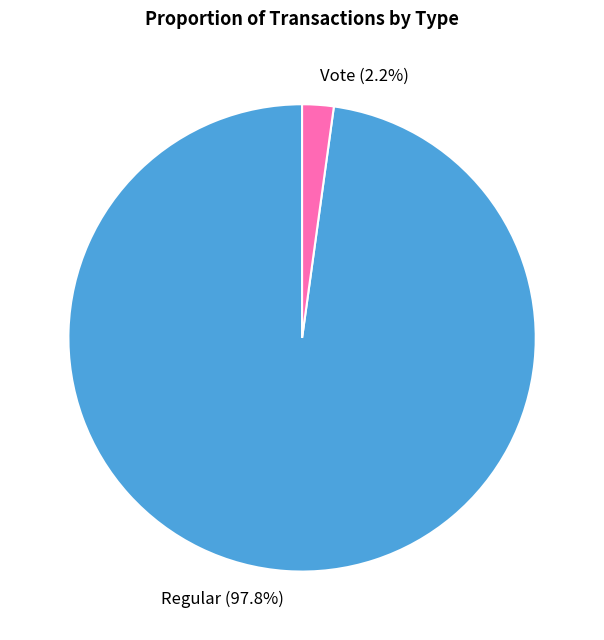

How many slices are in this pie chart?

2